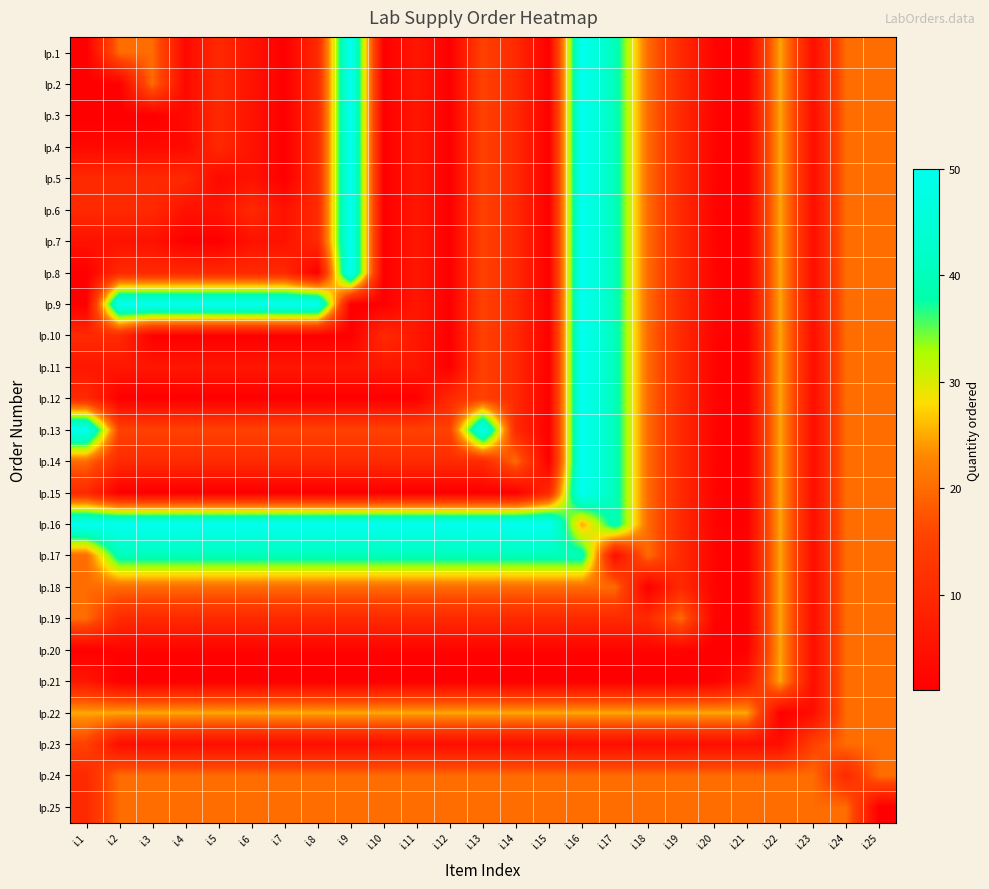

What is the spread (max minus min) of values at i.20?

24